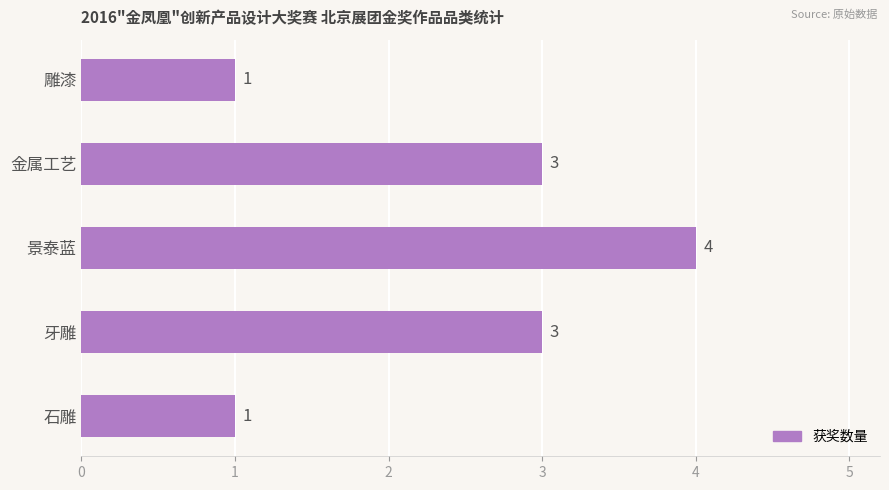

What is the greatest value displayed?

4